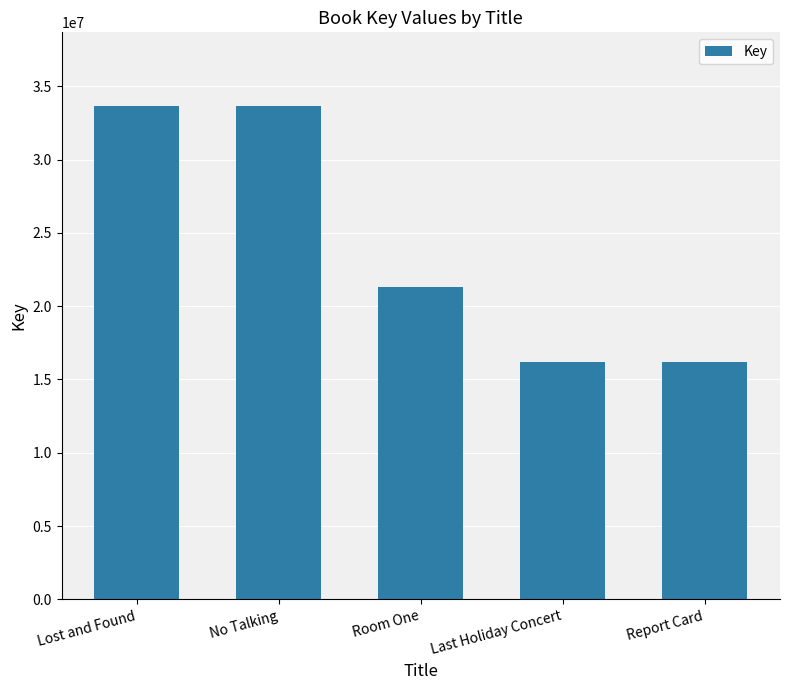

What is the average value?

24202691